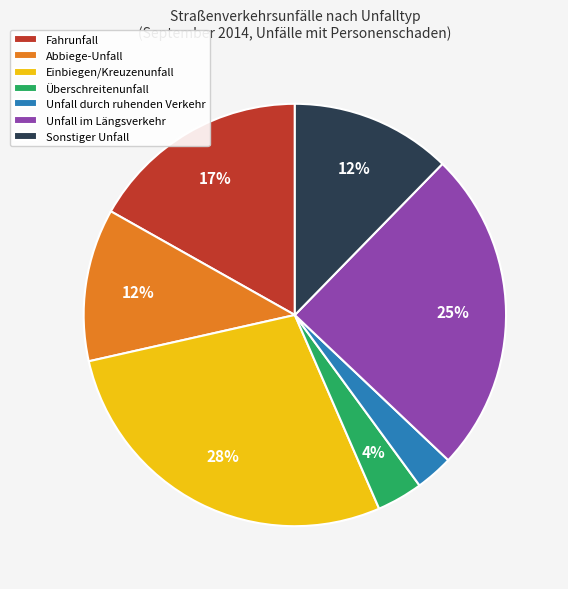

To the nearest percent, what is the combined percentage of Abbiege-Unfall and Einbiegen/Kreuzenunfall?

40%